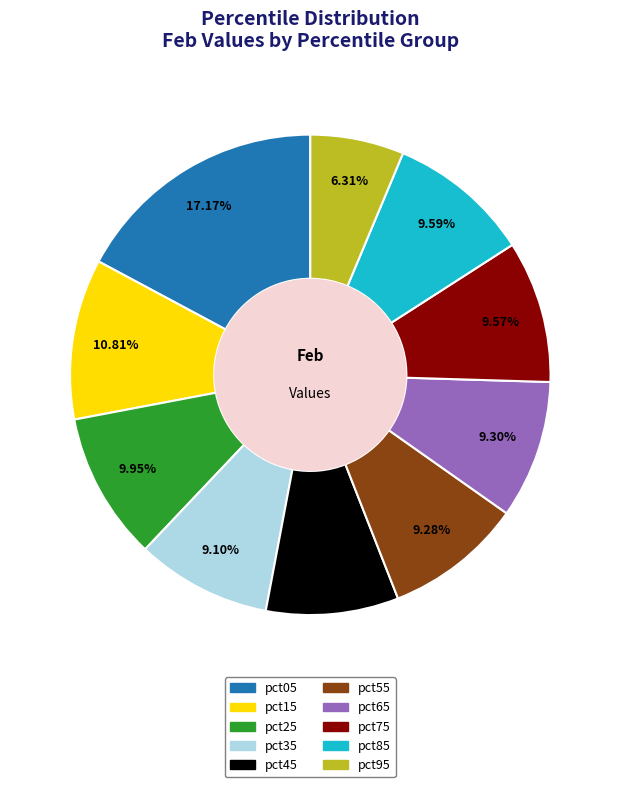

Which has a higher value, pct45 or pct95?

pct45